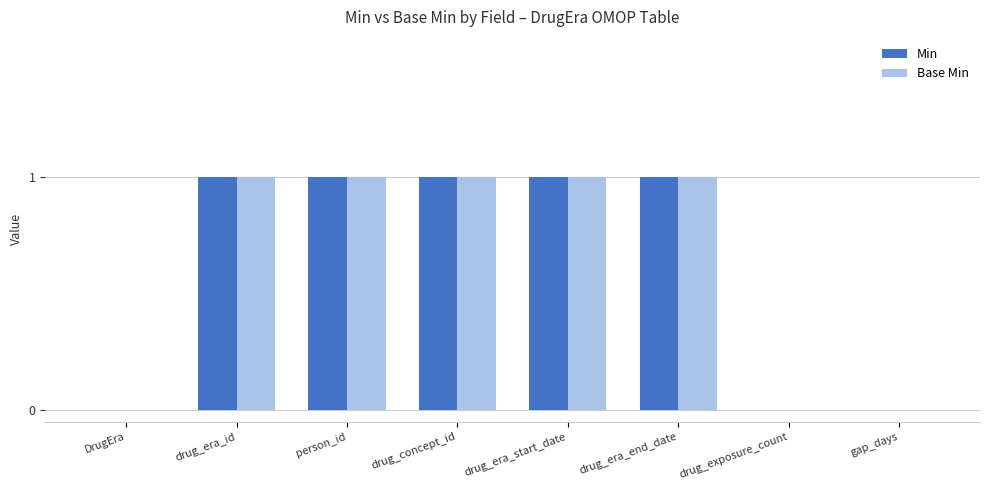

What is the sum of all Base Min values?

5